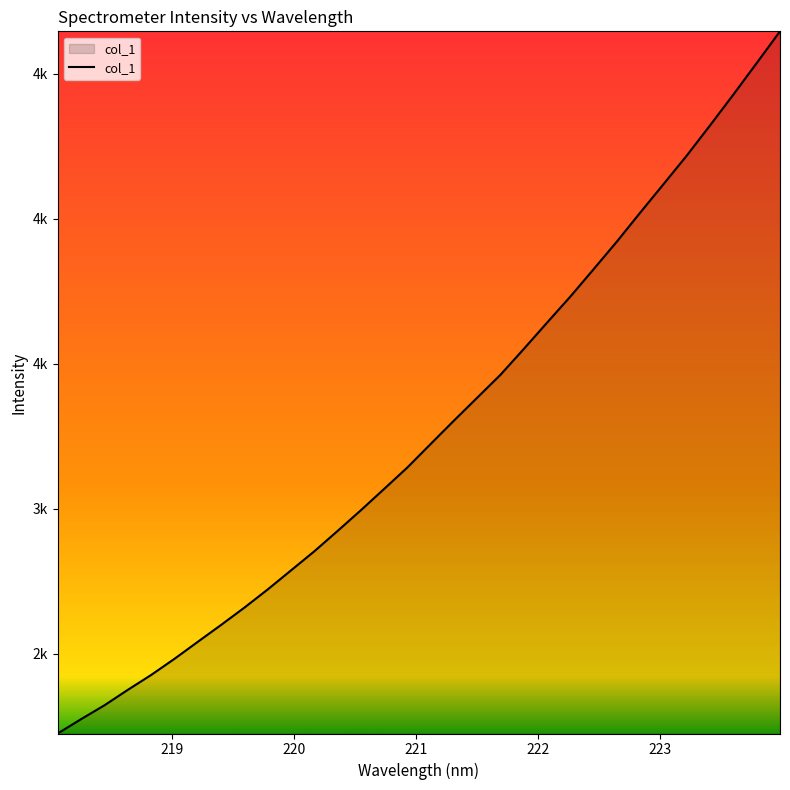

True or false: the data has more than 0 interior local peaks.

False